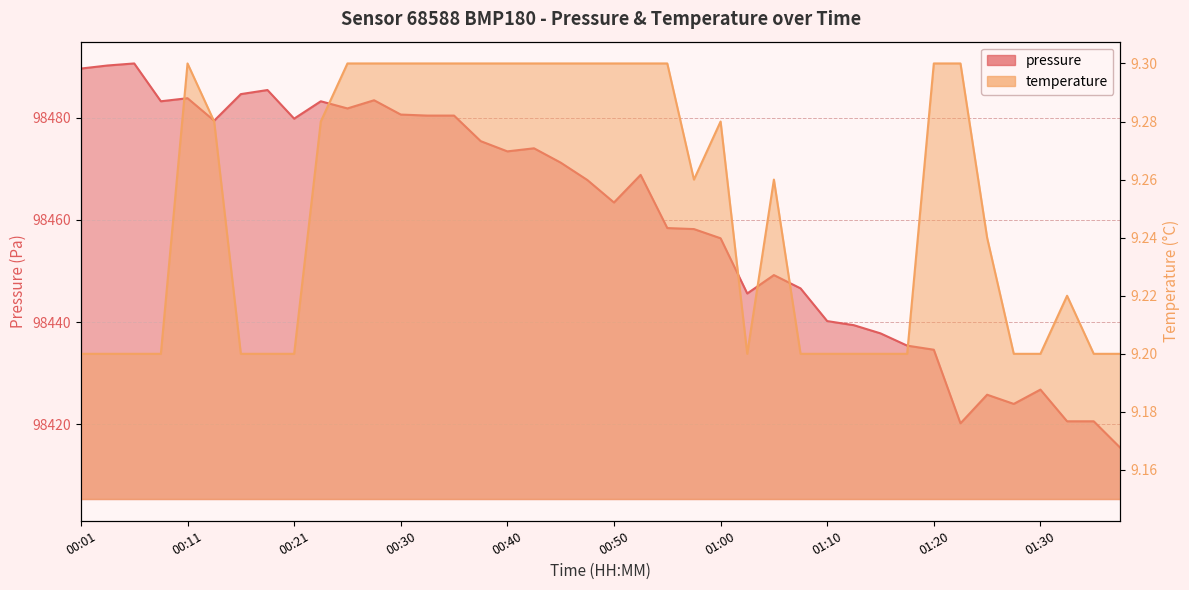

Reading left to right, list all the values displayed in this chart.

pressure: 98489.6	98490.2	98490.6	98483.2	98483.8	98479.4	98484.6	98485.4	98479.8	98483.2	98481.8	98483.4	98480.6	98480.4	98480.4	98475.4	98473.4	98474.0	98471.2	98467.8	98463.4	98468.8	98458.4	98458.2	98456.4	98445.6	98449.2	98446.6	98440.2	98439.4	98437.8	98435.4	98434.6	98420.2	98425.8	98424.0	98426.8	98420.6	98420.6	98415.4
temperature: 9.2	9.2	9.2	9.2	9.3	9.3	9.2	9.2	9.2	9.3	9.3	9.3	9.3	9.3	9.3	9.3	9.3	9.3	9.3	9.3	9.3	9.3	9.3	9.3	9.3	9.2	9.3	9.2	9.2	9.2	9.2	9.2	9.3	9.3	9.2	9.2	9.2	9.2	9.2	9.2